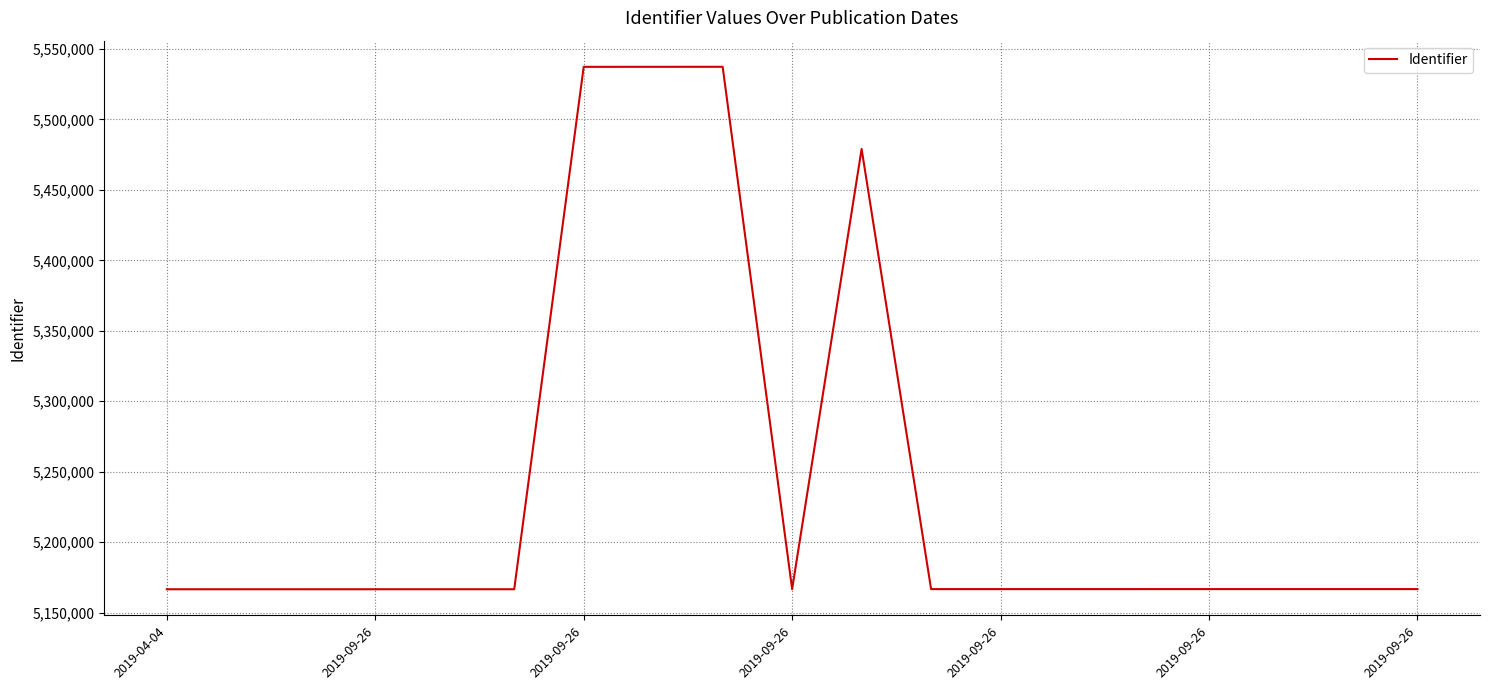

What is the greatest value displayed?

5537334